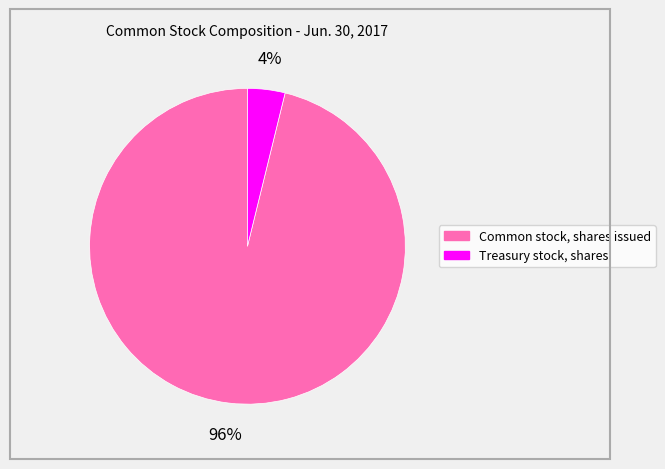

Which has a higher value, Common stock, shares issued or Treasury stock, shares?

Common stock, shares issued